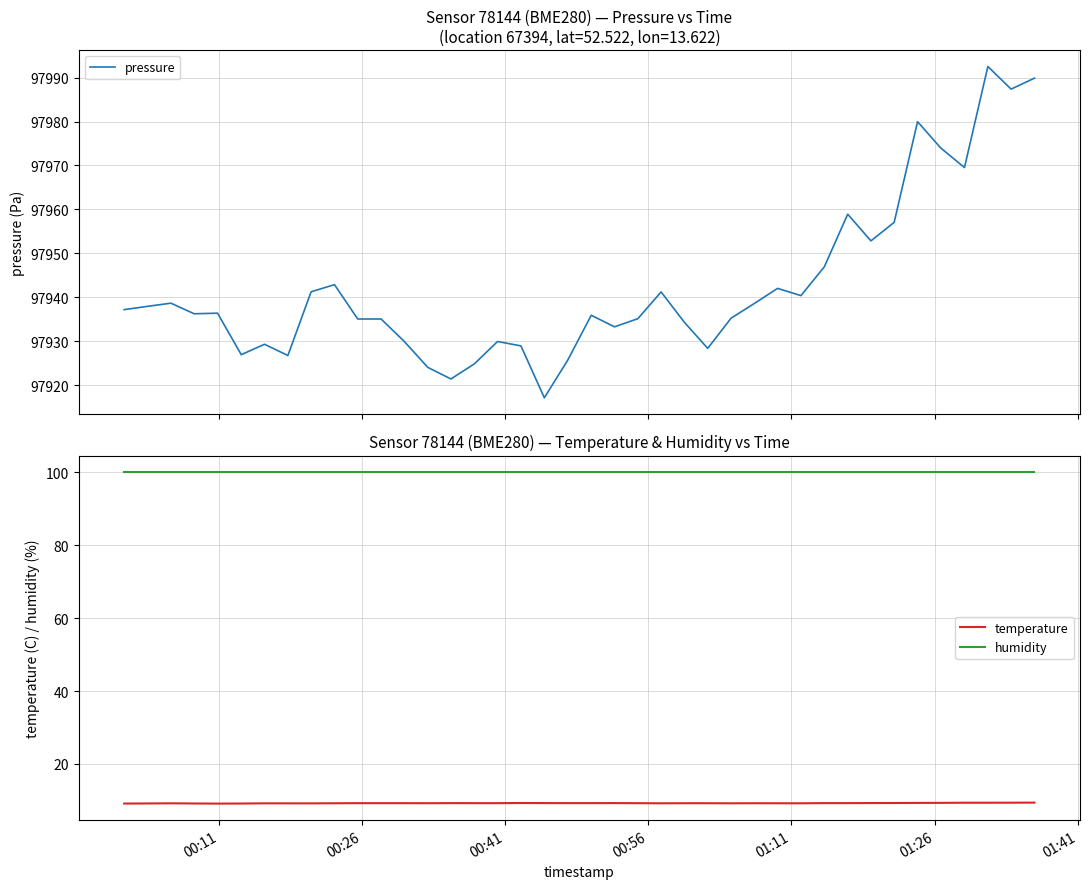

True or false: temperature and humidity intersect in this chart.

False